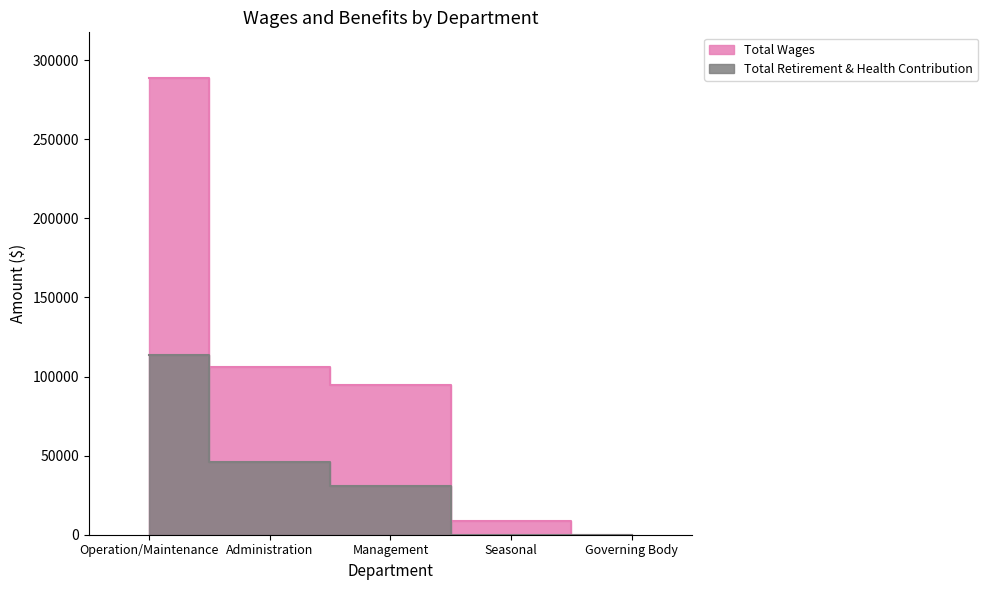

True or false: Total Retirement & Health Contribution has more than 0 interior local peaks.

False